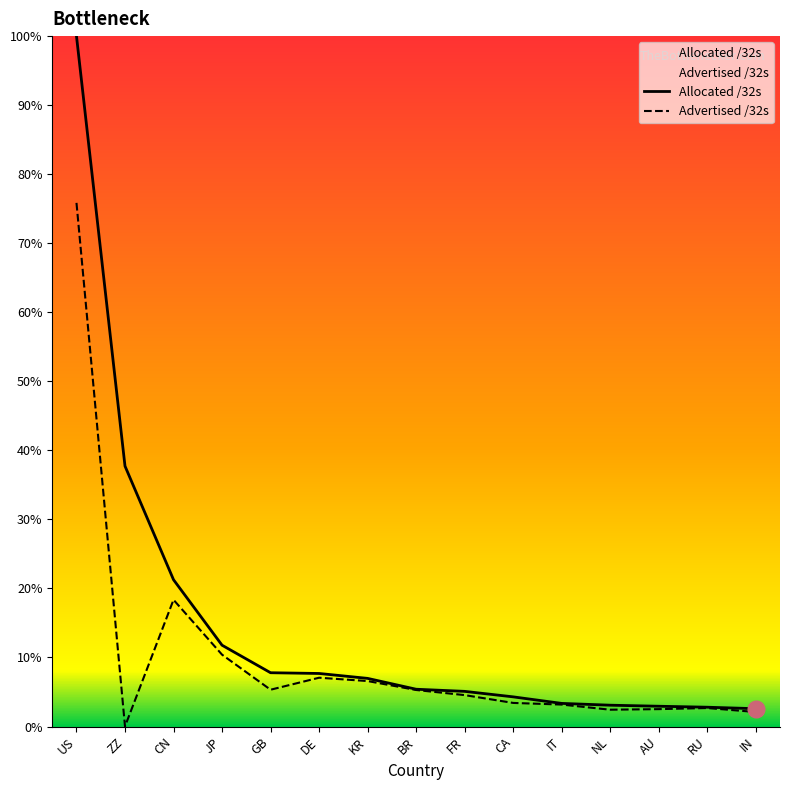

Rank the series by their maximum value, from highest to lowest.

Allocated /32s, Advertised /32s